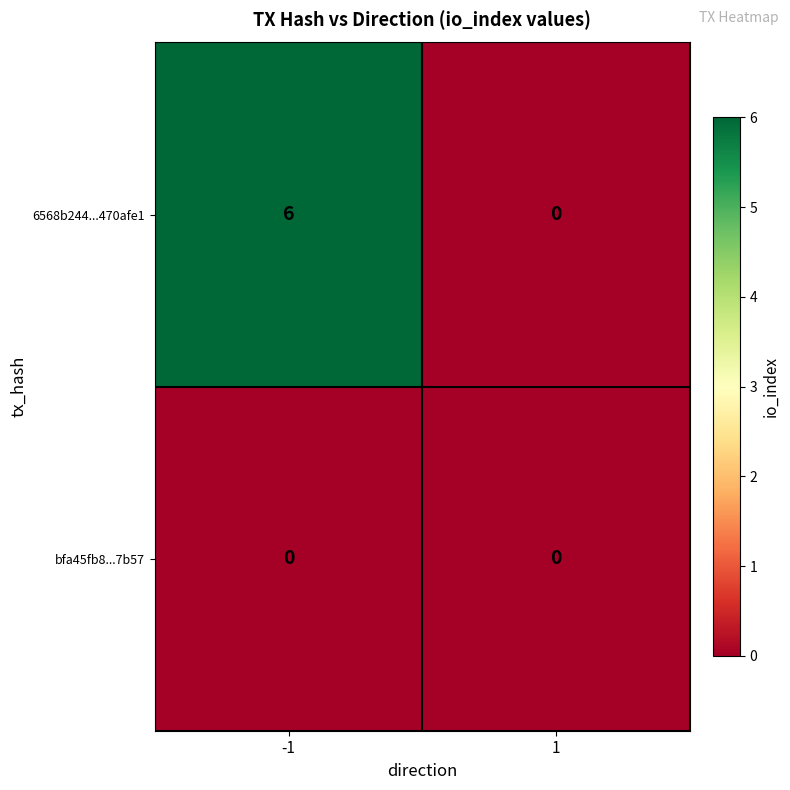

The value of bfa45fb8...7b57 at 1 is 0. True or false?

True